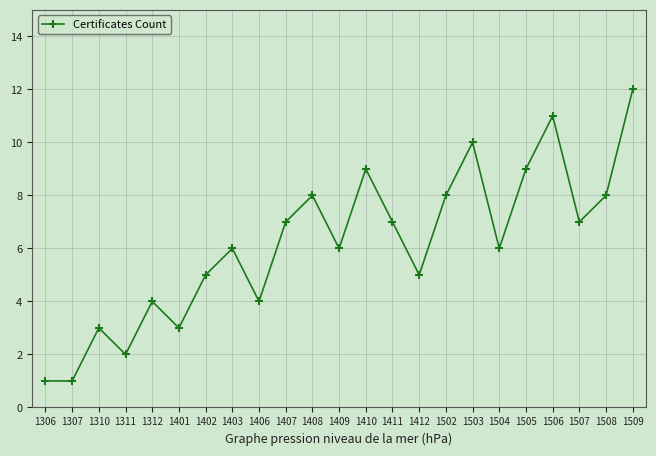

The value at 1312 is 5. True or false?

False